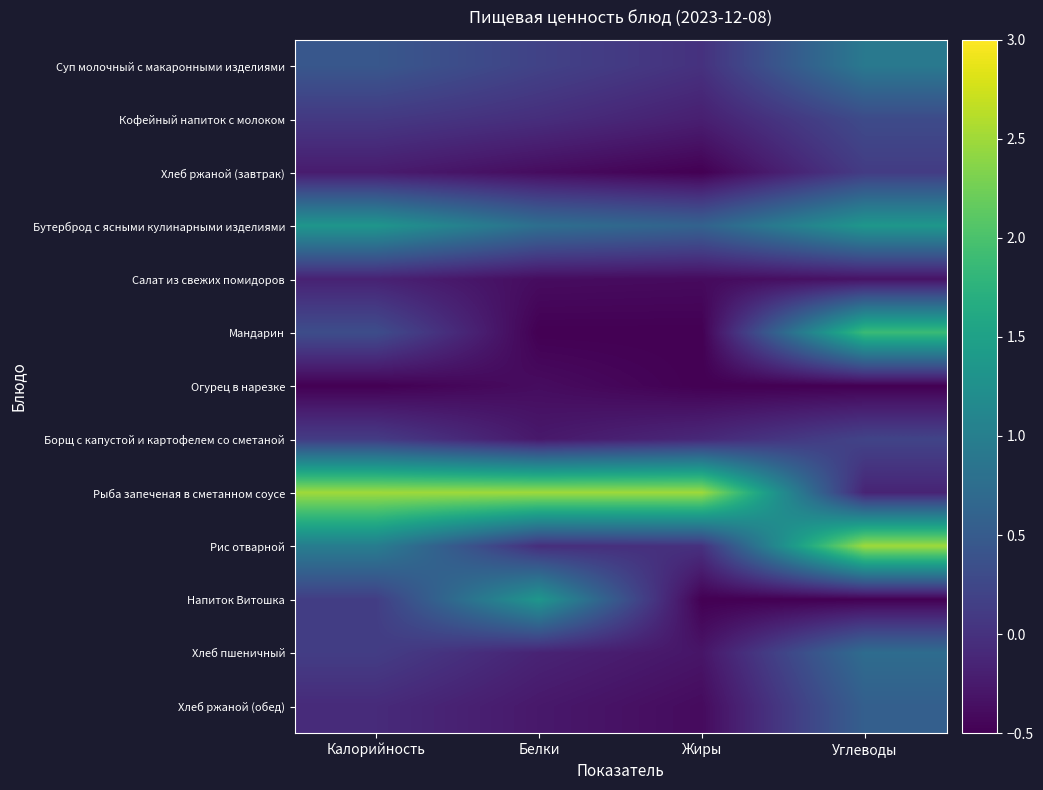

Reading right to left, what are all the values shown in this chart?

Суп молочный с макаронными изделиями: Углеводы=0.9	Жиры=0.0	Белки=0.2	Калорийность=0.4
Кофейный напиток с молоком: Углеводы=0.3	Жиры=-0.2	Белки=-0.0	Калорийность=0.1
Хлеб ржаной (завтрак): Углеводы=0.1	Жиры=-0.5	Белки=-0.4	Калорийность=-0.2
Бутерброд с ясными кулинарными изделиями: Углеводы=1.4	Жиры=0.6	Белки=0.8	Калорийность=1.3
Салат из свежих помидоров: Углеводы=-0.3	Жиры=-0.4	Белки=-0.4	Калорийность=-0.2
Мандарин: Углеводы=1.9	Жиры=-0.5	Белки=-0.5	Калорийность=0.3
Огурец в нарезке: Углеводы=-0.5	Жиры=-0.5	Белки=-0.4	Калорийность=-0.5
Борщ с капустой и картофелем со сметаной: Углеводы=0.2	Жиры=-0.1	Белки=-0.3	Калорийность=0.1
Рыба запеченая в сметанном соусе: Углеводы=-0.1	Жиры=2.5	Белки=2.5	Калорийность=2.5
Рис отварной: Углеводы=2.5	Жиры=0.0	Белки=-0.0	Калорийность=1.0
Напиток Витошка: Углеводы=-0.5	Жиры=-0.5	Белки=1.3	Калорийность=0.1
Хлеб пшеничный: Углеводы=0.7	Жиры=-0.3	Белки=-0.2	Калорийность=0.1
Хлеб ржаной (обед): Углеводы=0.6	Жиры=-0.4	Белки=-0.3	Калорийность=-0.1